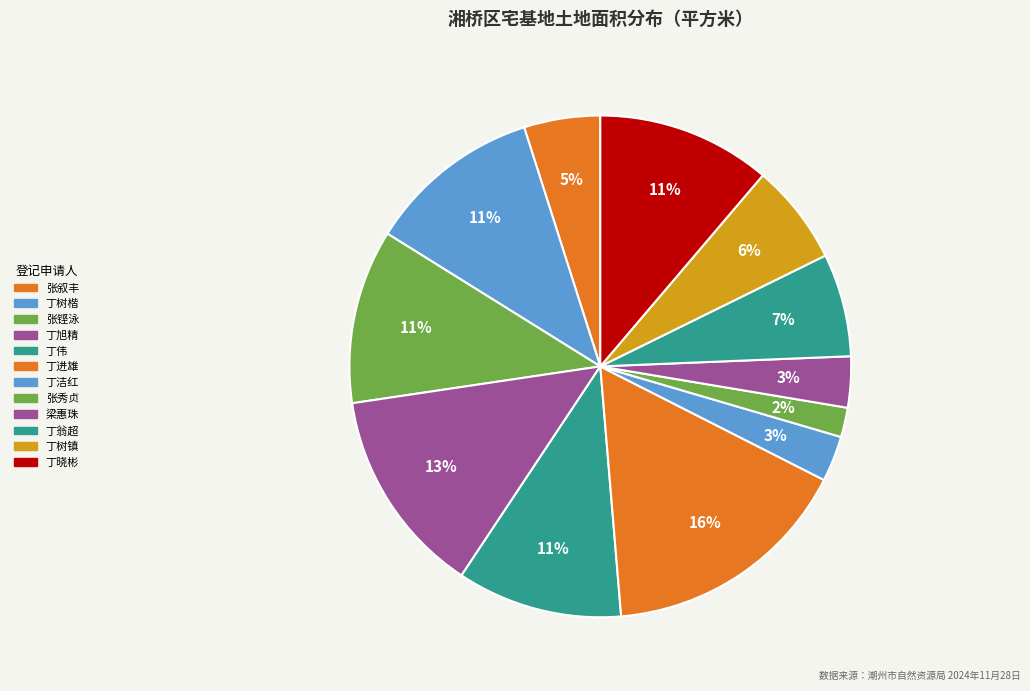

Count the number of slices in the pie.

12